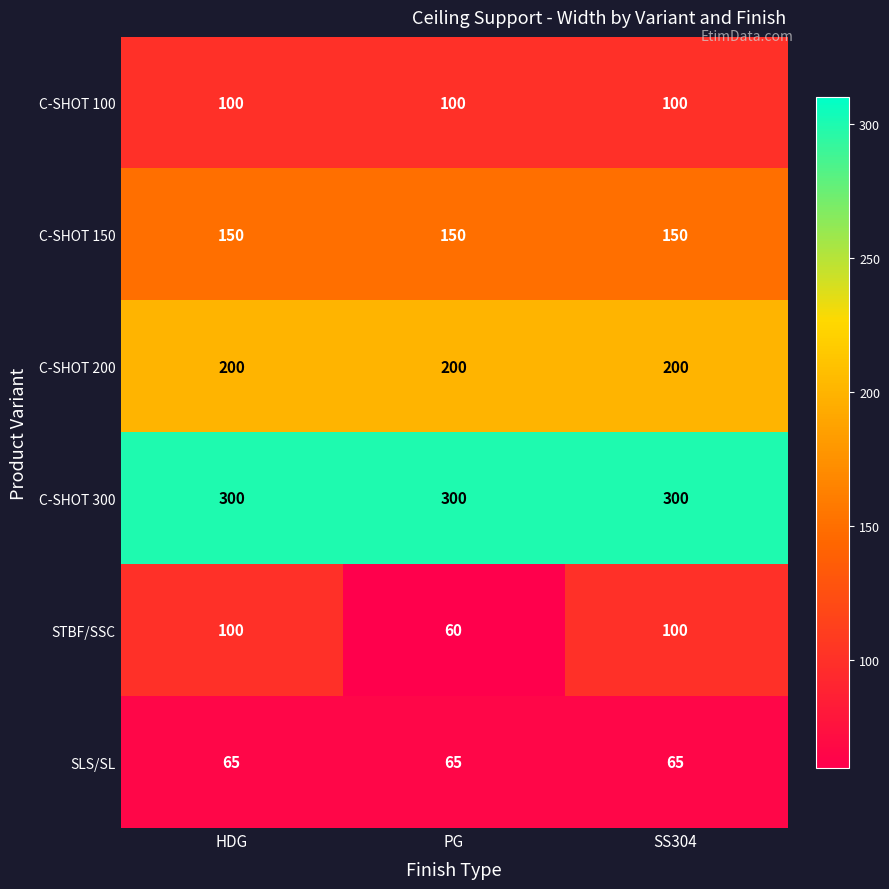

Which category has the lowest value across all series?

PG